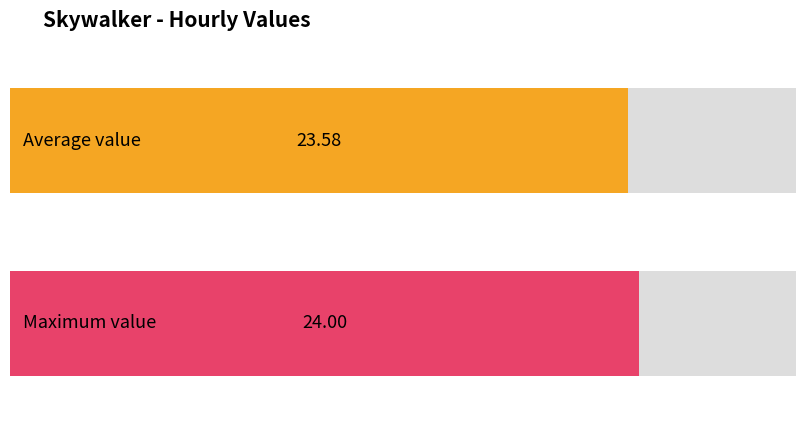

The value at 13:00 is 33. True or false?

False